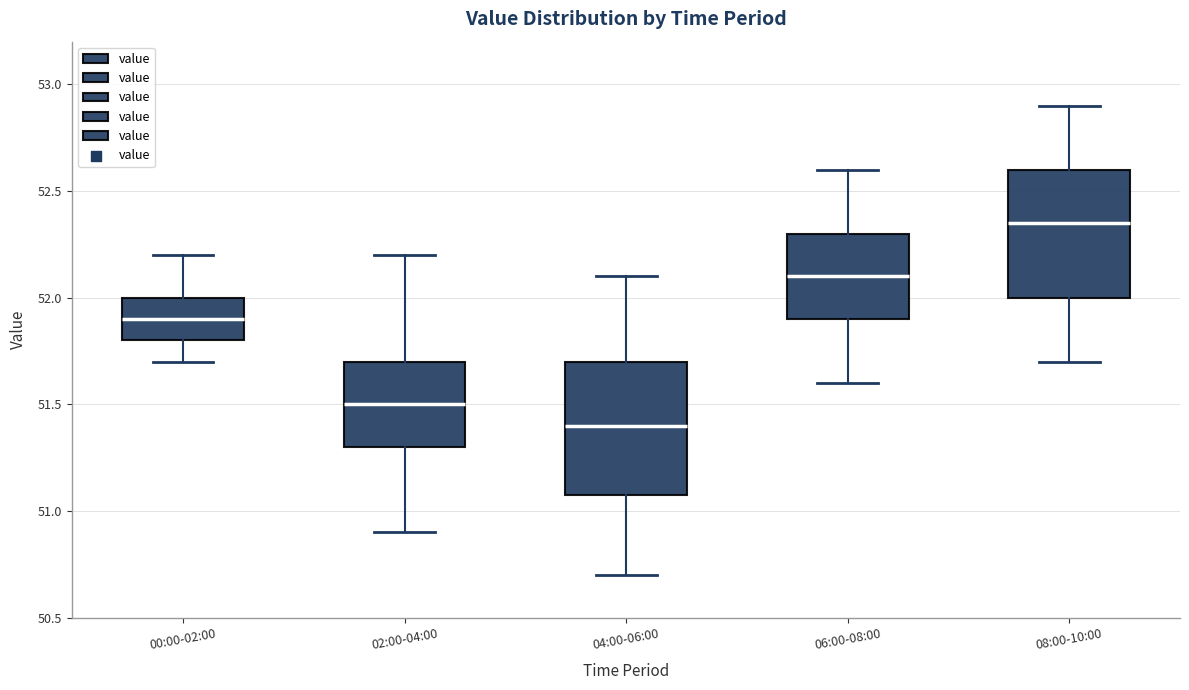

Where does the lower whisker of the box for 02:00-04:00 end on the y-axis? The values are not printed on the chart, so give them approximately, as read against the axis.

50.90